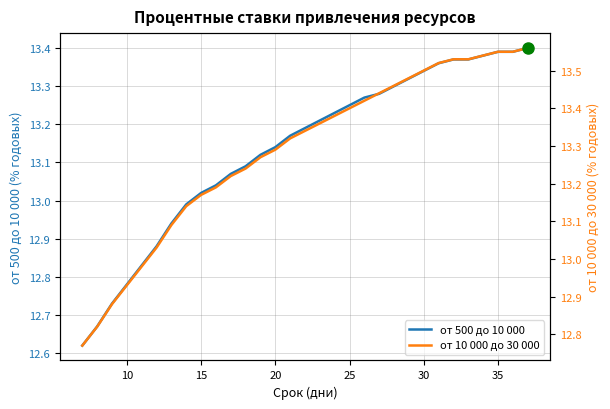

At which label does от 500 до 10 000 first exceed 13?

15